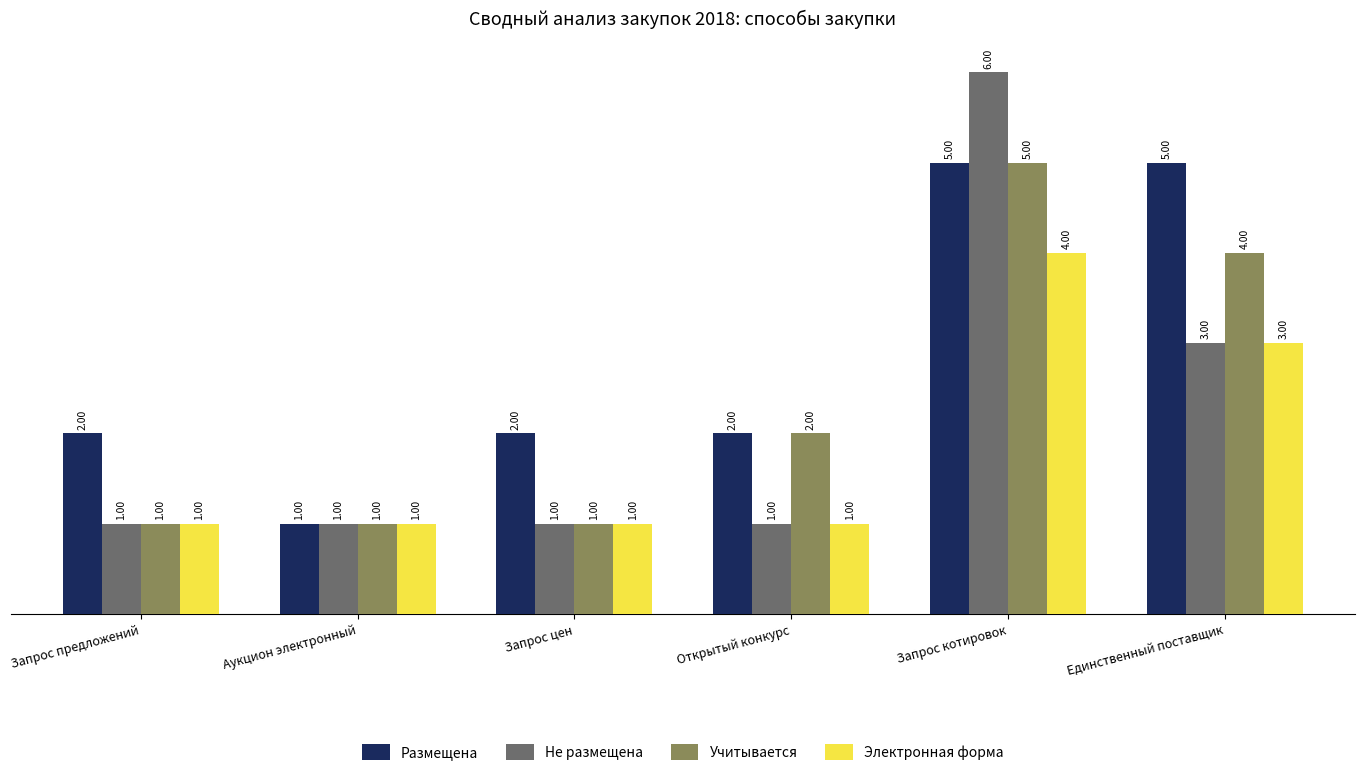

What is the difference between the second highest and minimum values in the Не размещена series?

2